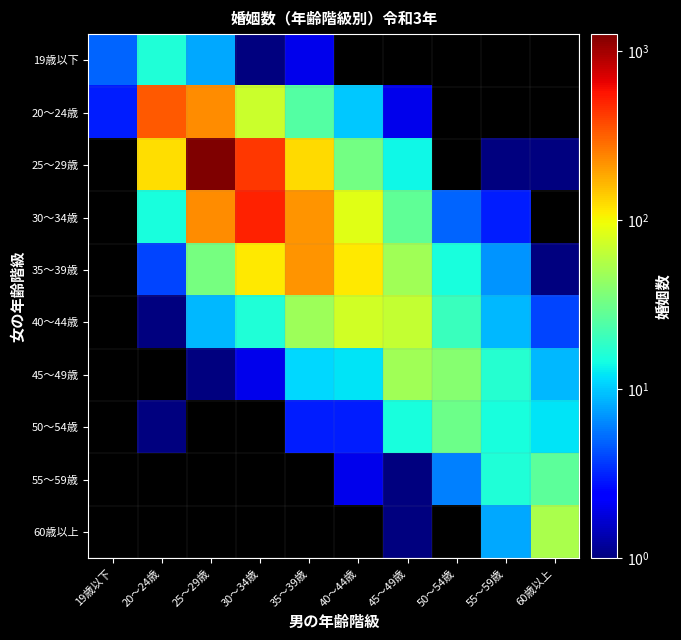

What is the difference between the maximum and second lowest values in the 35～39歳 series?

208.0